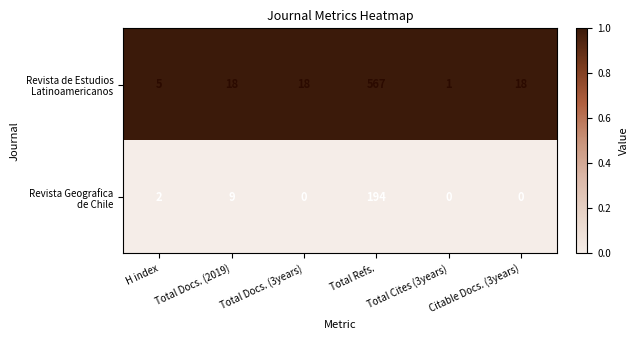

What is the total value across all series at H index?

7